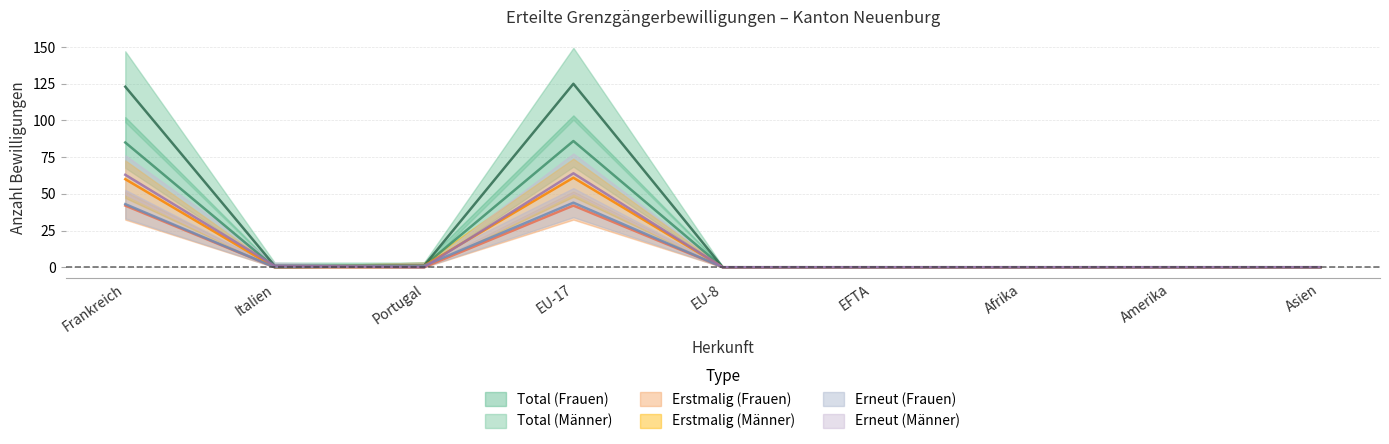

Which category has the lowest value in the Erneut (Männer) series?

Portugal